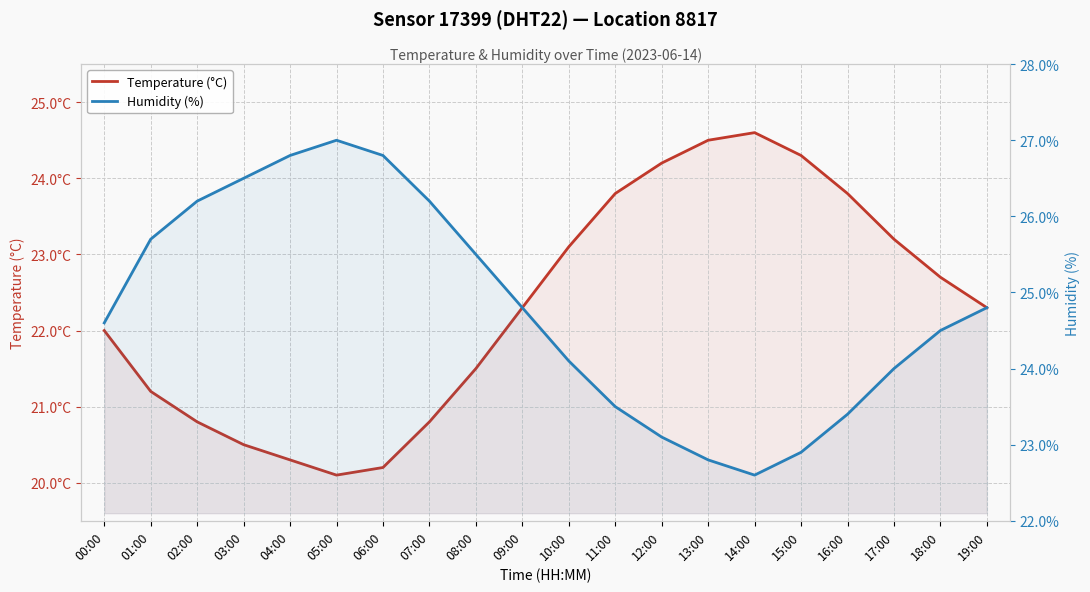

The Temperature (°C) series shows 22.3 at 09:00. True or false?

True